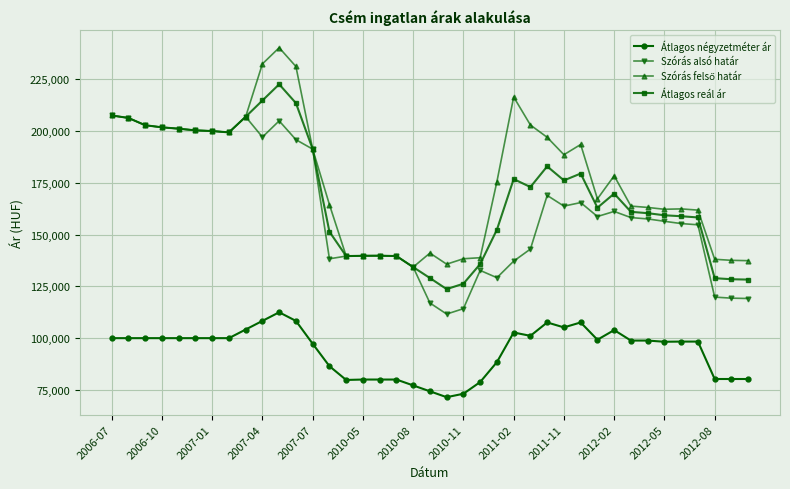

True or false: Átlagos reál ár and Átlagos négyzetméter ár intersect in this chart.

False